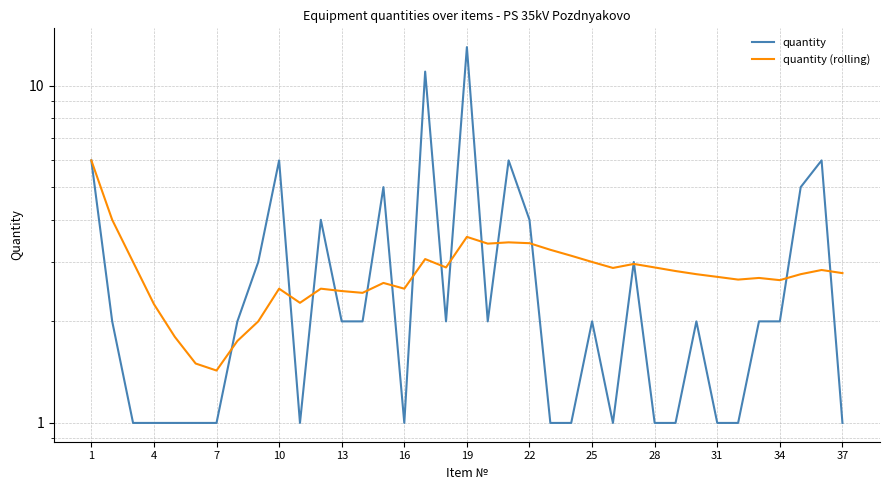

True or false: quantity and quantity (rolling) cross at least once.

True